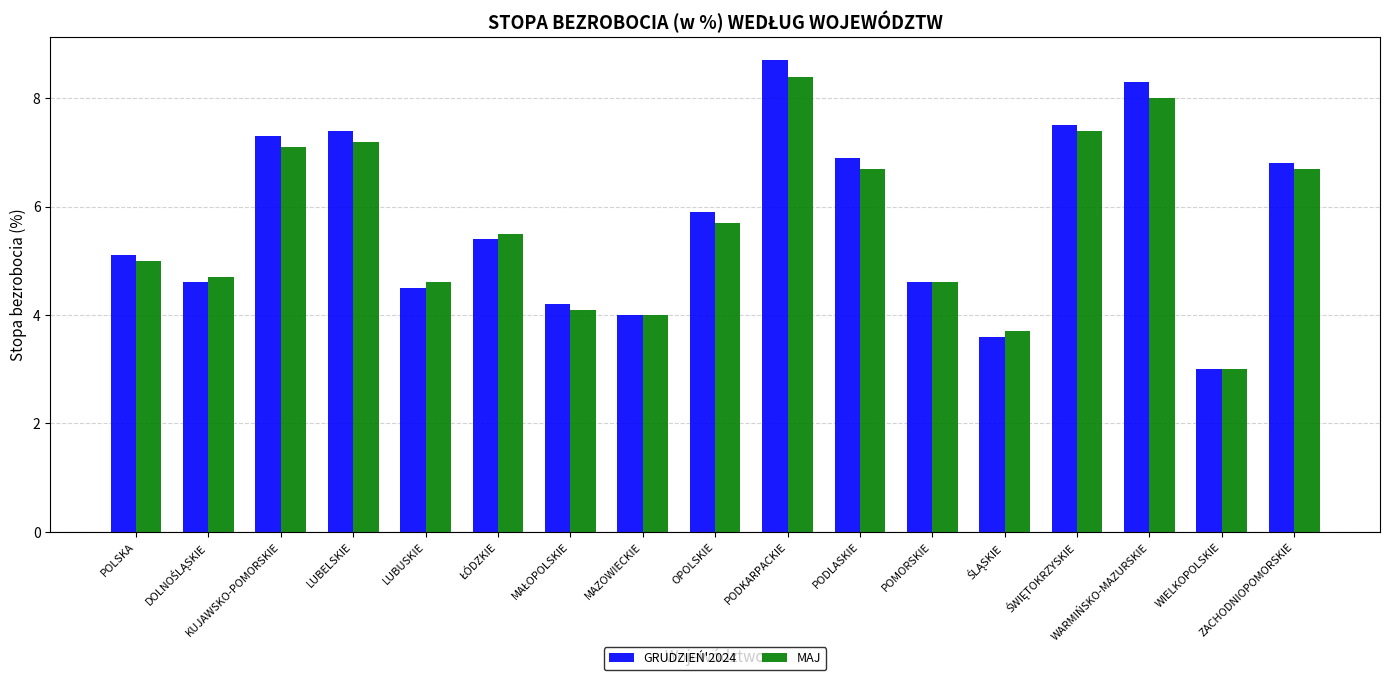

Where does the GRUDZIEŃ'2024 series first go above 5?

POLSKA